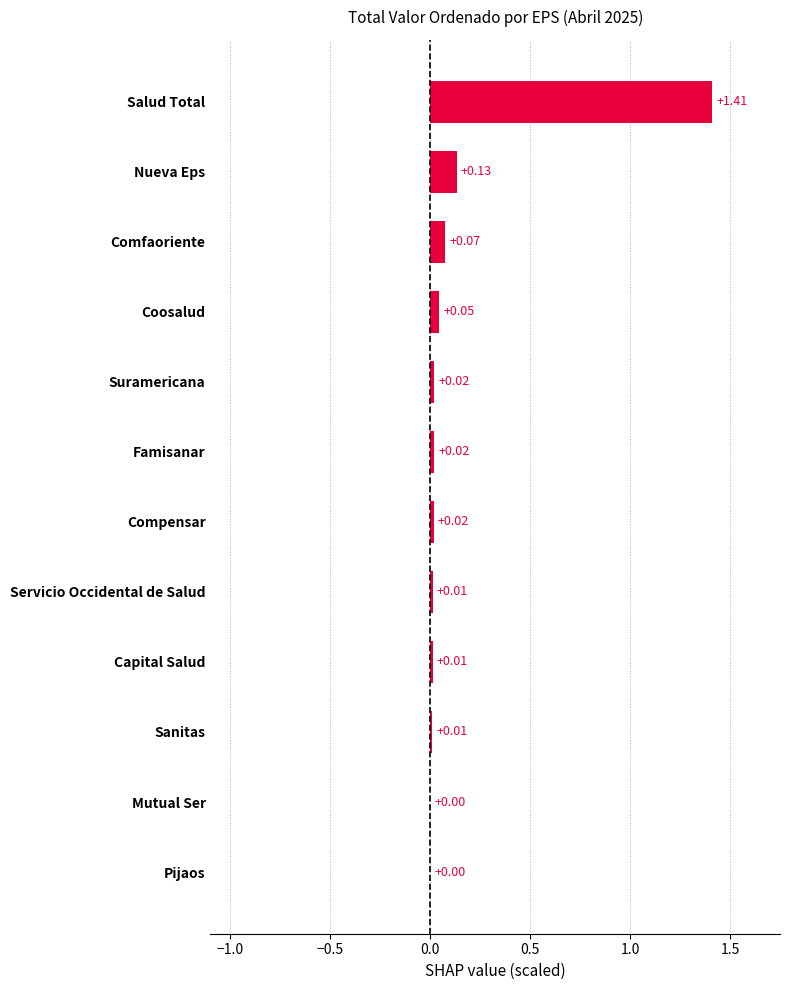

What is the sum of all values?

1.8